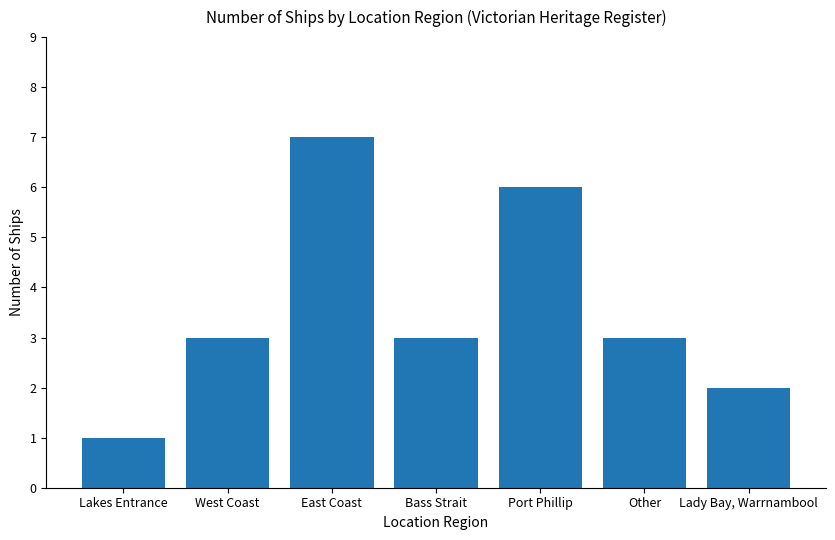

Which label corresponds to the smallest value in the chart?

Lakes Entrance